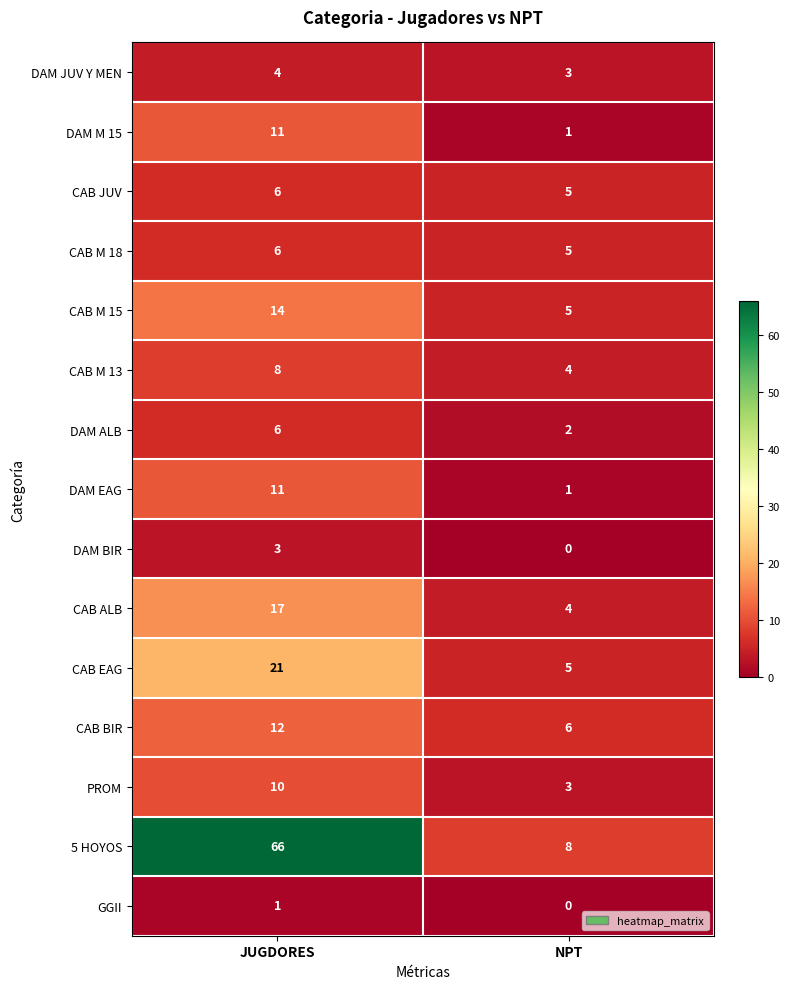

How many distinct data groups are displayed?

15